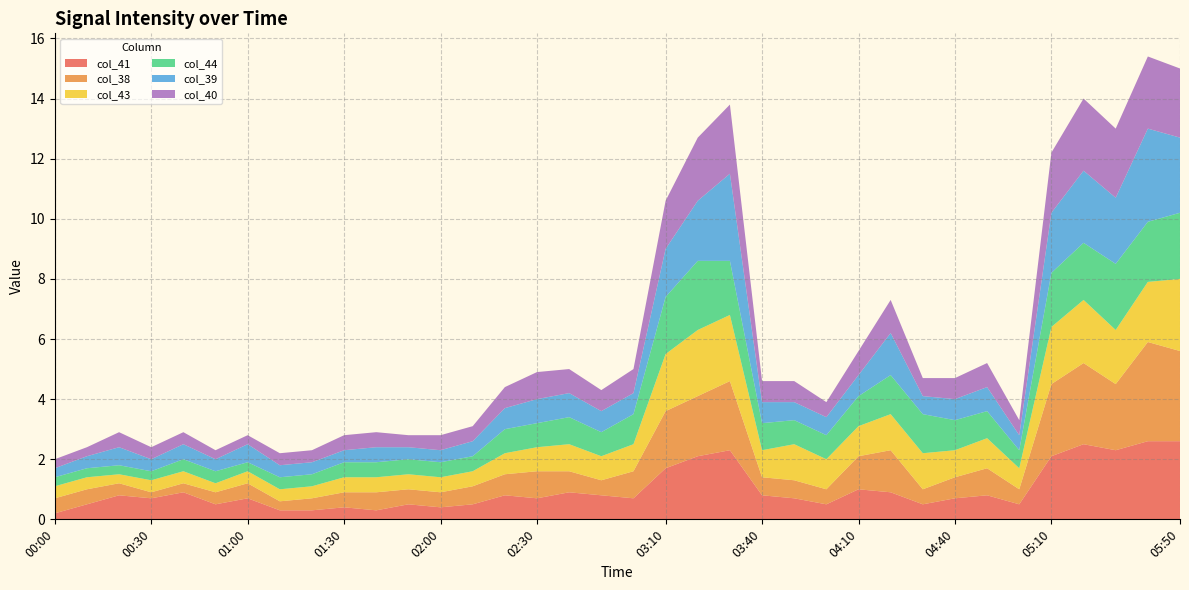

Reading left to right, list all the values displayed in this chart.

col_41: 0.2	0.5	0.8	0.7	0.9	0.5	0.7	0.3	0.3	0.4	0.3	0.5	0.4	0.5	0.8	0.7	0.9	0.8	0.7	1.7	2.1	2.3	0.8	0.7	0.5	1.0	0.9	0.5	0.7	0.8	0.5	2.1	2.5	2.3	2.6	2.6
col_38: 0.5	0.5	0.4	0.2	0.3	0.4	0.5	0.3	0.4	0.5	0.6	0.5	0.5	0.6	0.7	0.9	0.7	0.5	0.9	1.9	2.0	2.3	0.6	0.6	0.5	1.1	1.4	0.5	0.7	0.9	0.5	2.4	2.7	2.2	3.3	3.0
col_43: 0.4	0.4	0.3	0.4	0.4	0.3	0.4	0.4	0.4	0.5	0.5	0.5	0.5	0.5	0.7	0.8	0.9	0.8	0.9	1.9	2.2	2.2	0.9	1.2	1.0	1.0	1.2	1.2	0.9	1.0	0.7	1.9	2.1	1.8	2.0	2.4
col_44: 0.3	0.3	0.3	0.3	0.4	0.4	0.3	0.4	0.4	0.5	0.5	0.5	0.5	0.5	0.8	0.8	0.9	0.8	1.0	1.9	2.3	1.8	0.9	0.8	0.8	1.0	1.3	1.3	1.0	0.9	0.6	1.8	1.9	2.2	2.0	2.2
col_39: 0.3	0.4	0.6	0.4	0.5	0.4	0.6	0.4	0.4	0.4	0.5	0.4	0.4	0.5	0.7	0.8	0.8	0.7	0.7	1.6	2.0	2.9	0.7	0.6	0.6	0.7	1.4	0.6	0.7	0.8	0.5	2.0	2.4	2.2	3.1	2.5
col_40: 0.3	0.3	0.5	0.4	0.4	0.3	0.3	0.4	0.4	0.5	0.5	0.4	0.5	0.5	0.7	0.9	0.8	0.7	0.8	1.6	2.1	2.3	0.7	0.7	0.5	0.8	1.1	0.6	0.7	0.8	0.5	2.0	2.4	2.3	2.4	2.3